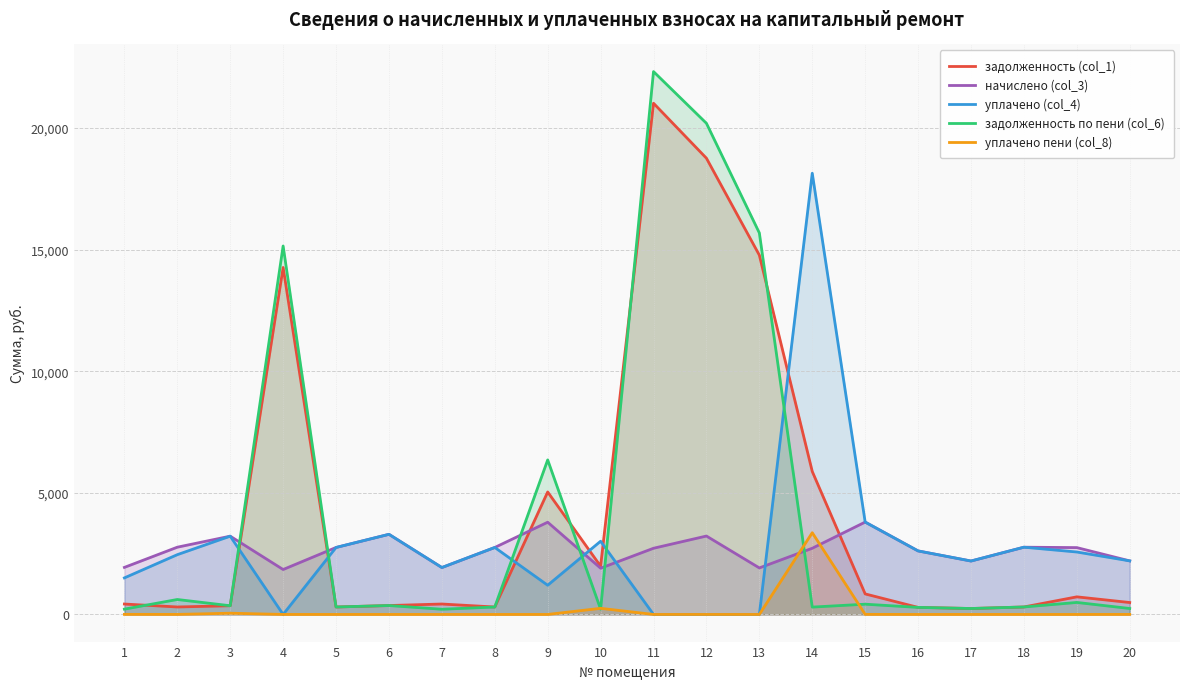

How many data points in начислено (col_3) are above 2747?

10